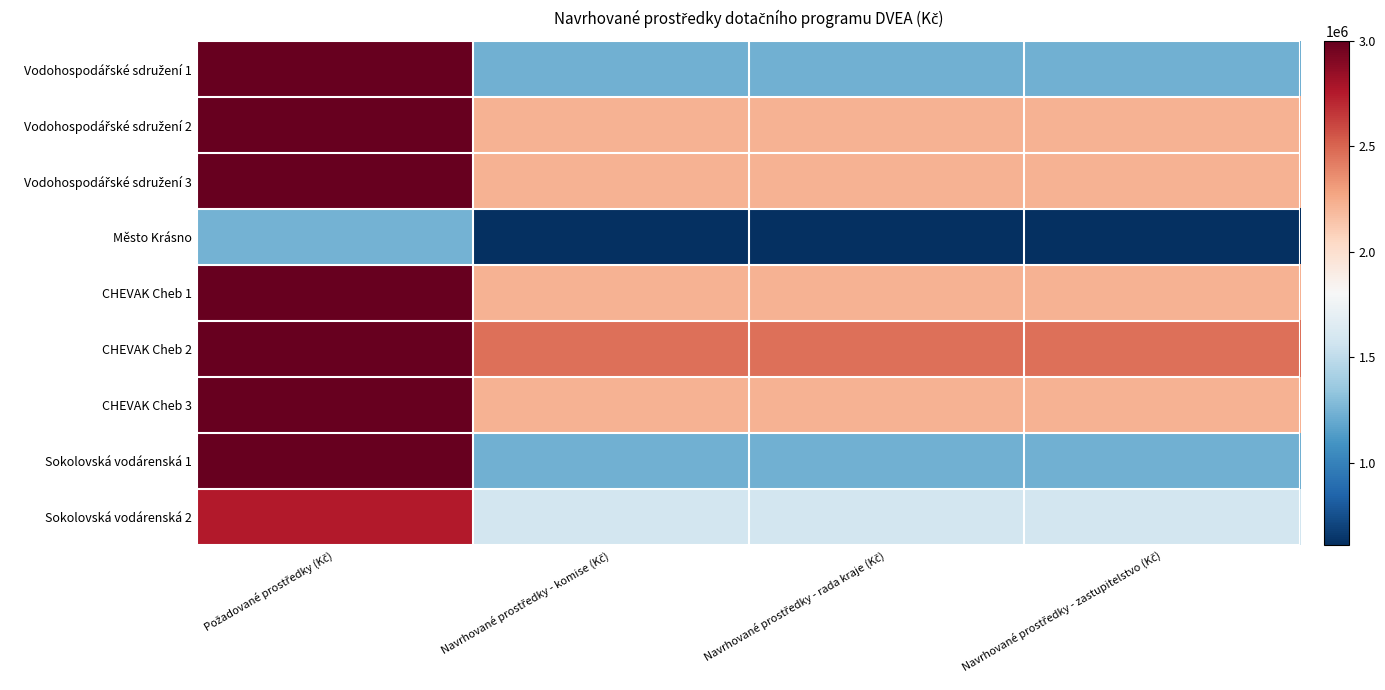

What is the maximum value shown in the chart?

3000000.0